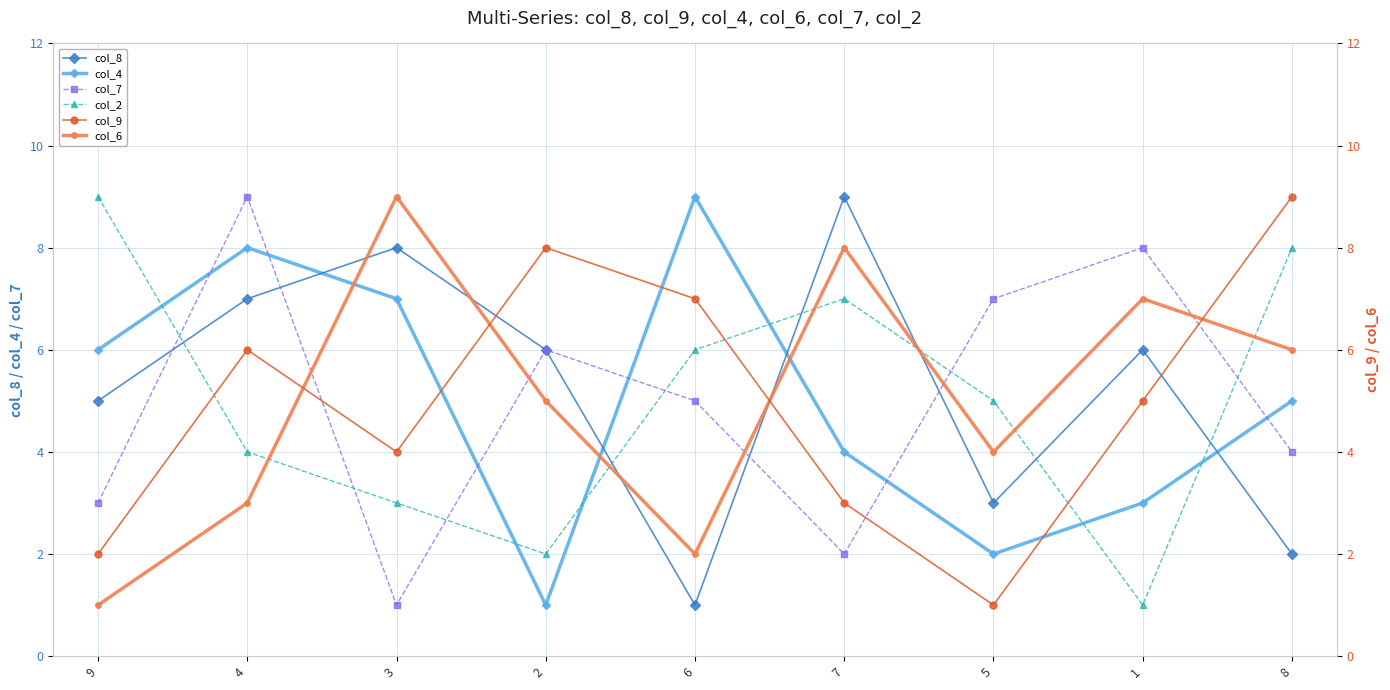

Is this an area chart (filled region under the line)?

No